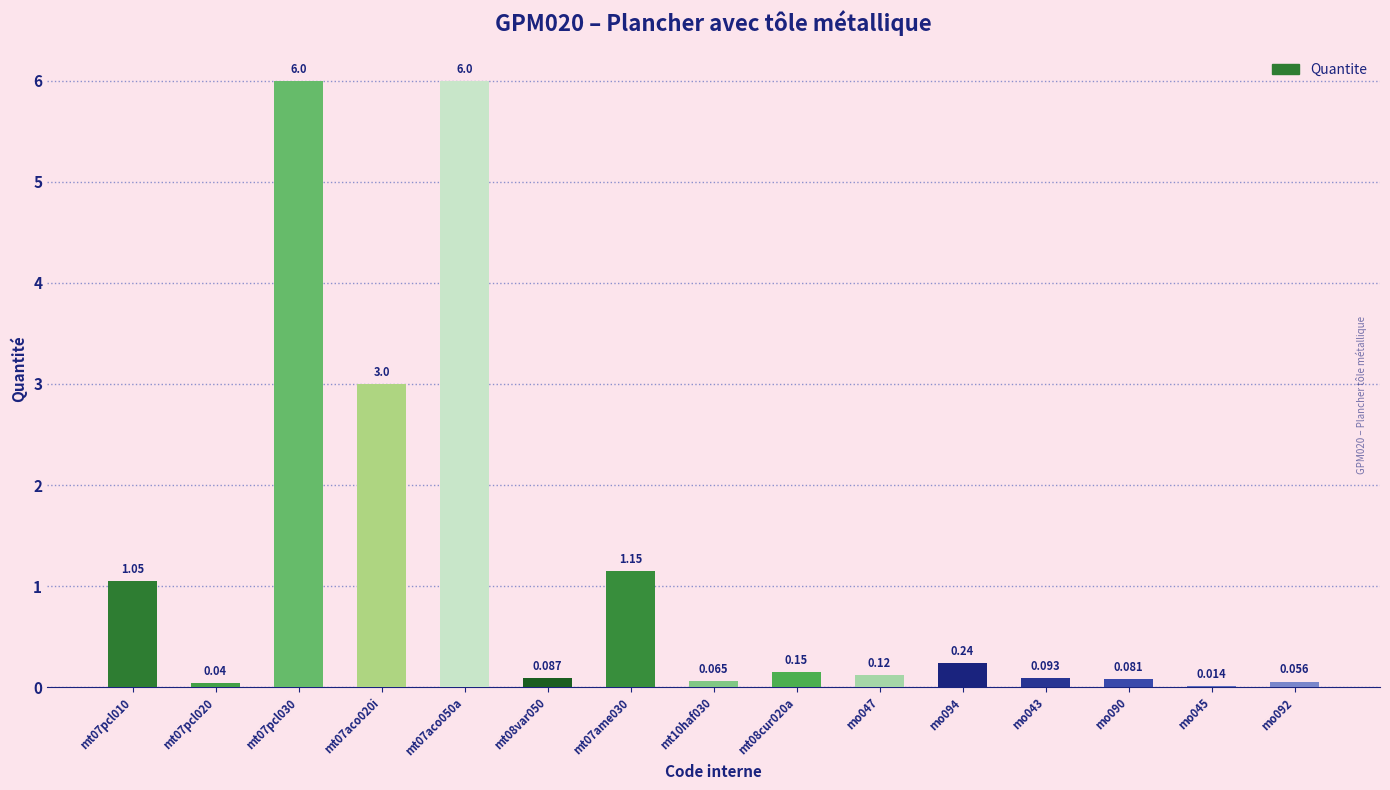

Are the bars horizontal?

No